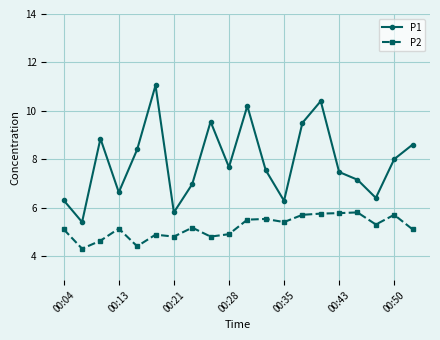

Which series has the widest spread of values?

P1